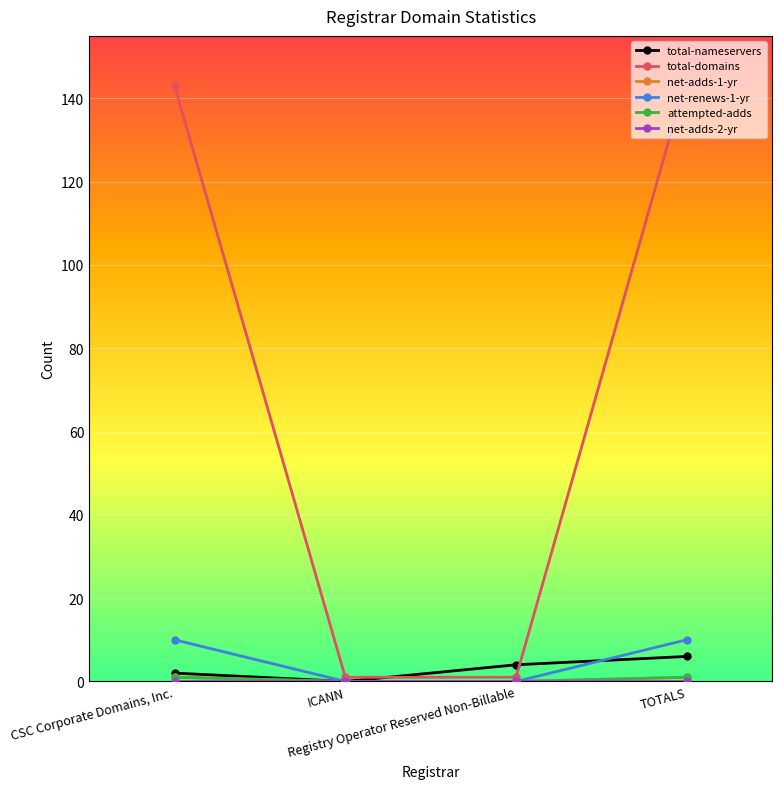

Does the chart have visible grid lines?

Yes